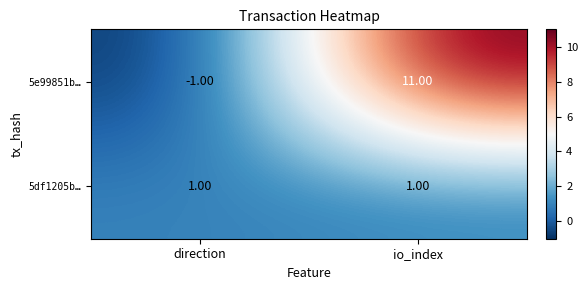

Between direction and io_index, which series saw the biggest shift?

5e99851b…